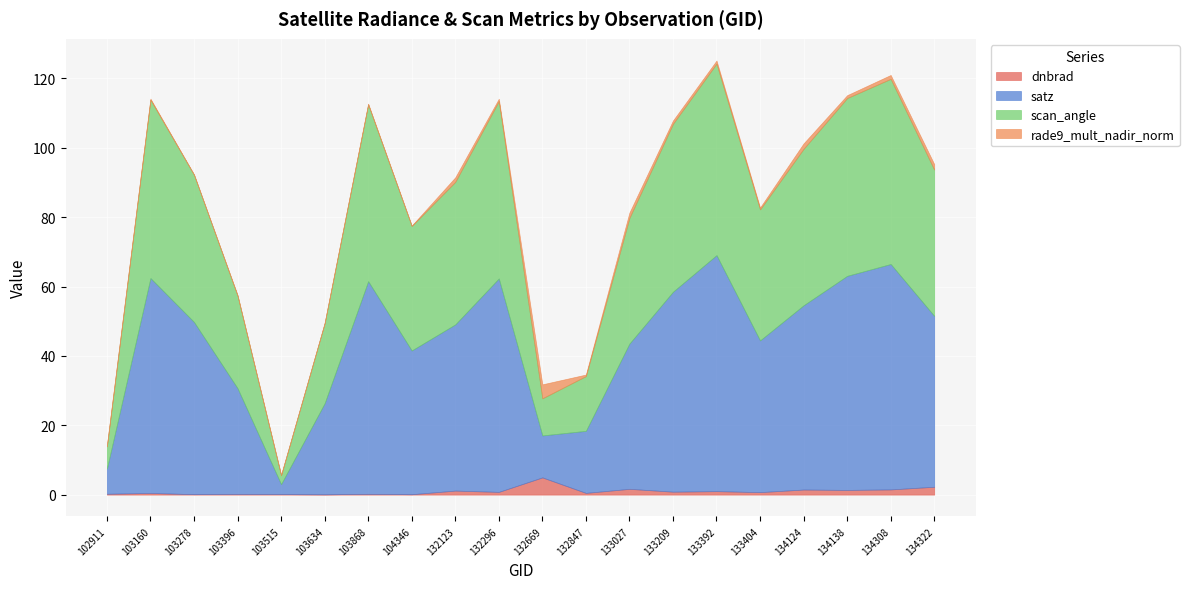

True or false: satz and dnbrad cross at least once.

False